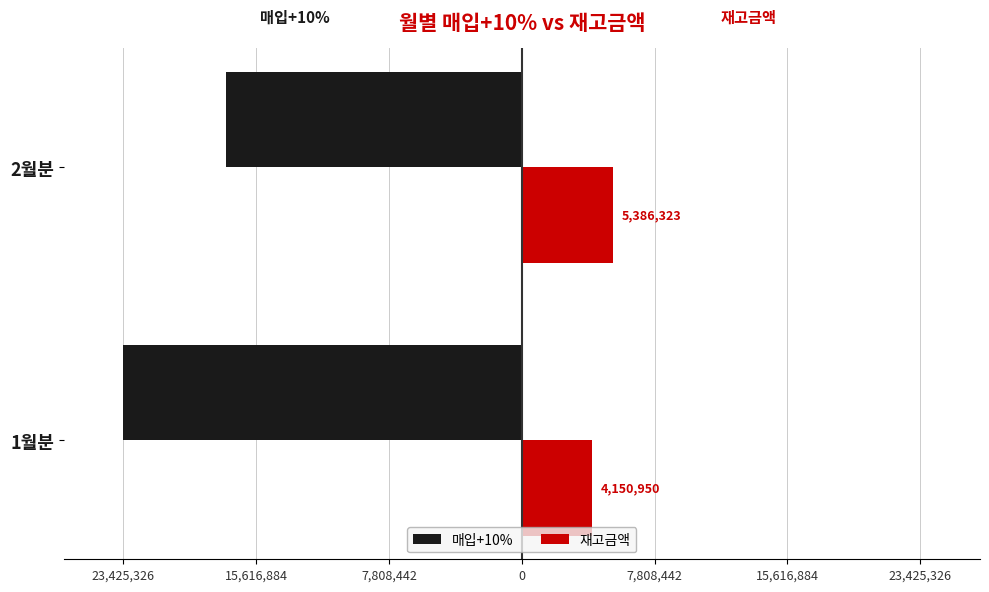

At how many categories does at least one series exceed 5203225?

1